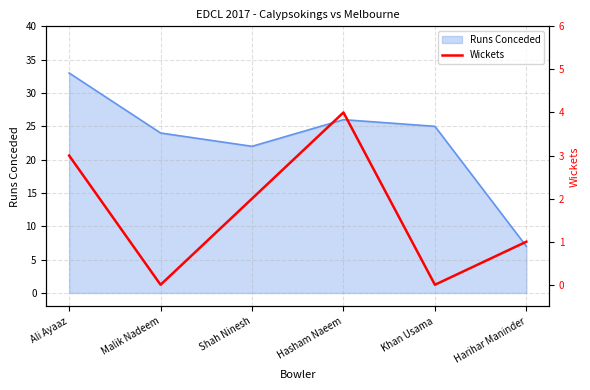

How many points are higher than both their immediate neighbors (excluding endpoints)?

1